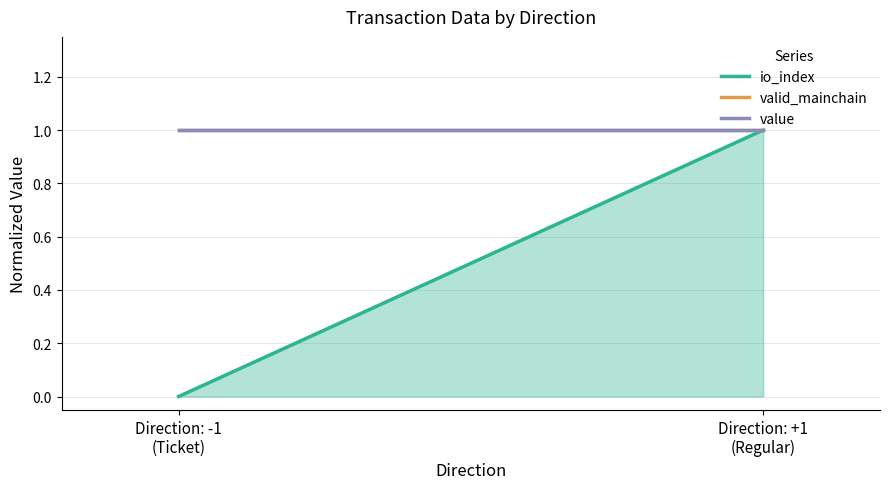

Which series has the largest range (max minus min)?

io_index